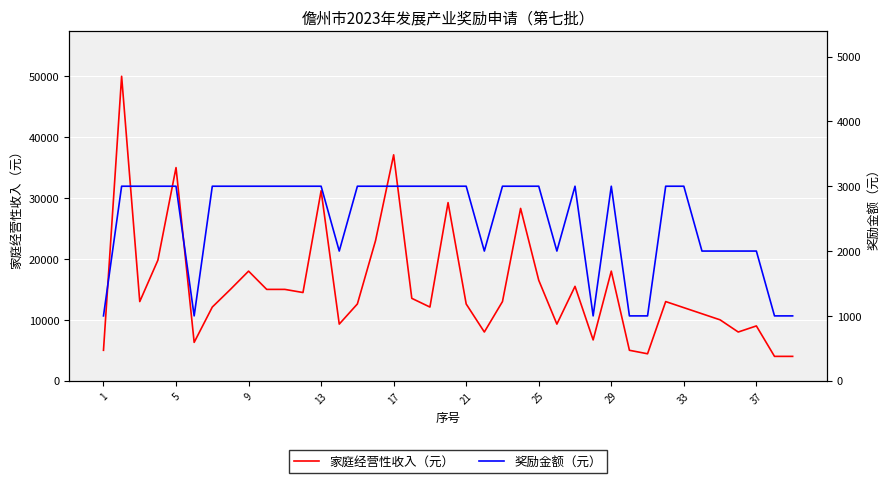

Rank the series at 22 from lowest to highest value.

奖励金额（元）, 家庭经营性收入（元）